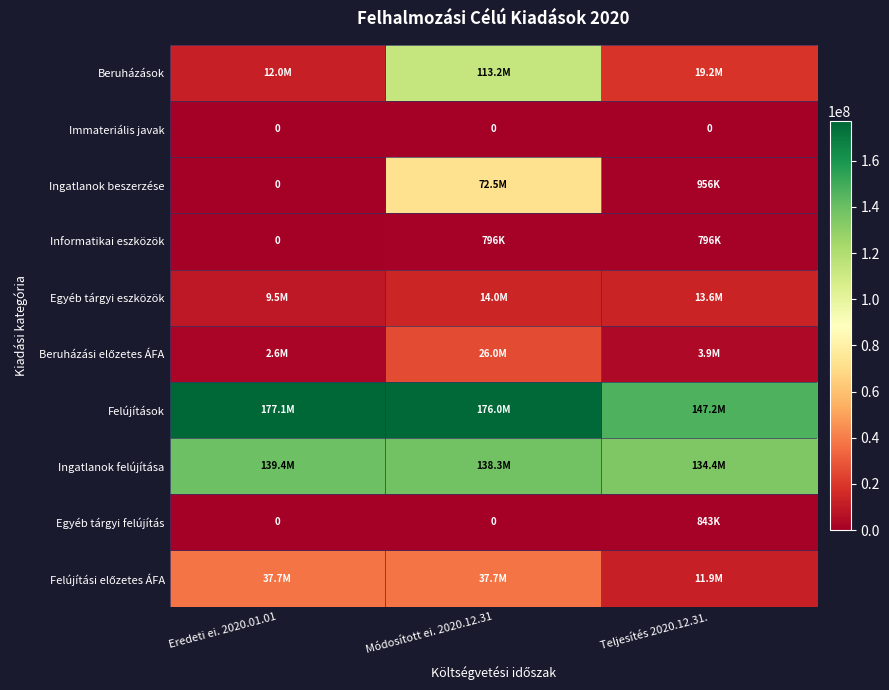

The Immateriális javak series shows 0 at Módosított ei. 2020.12.31. True or false?

True